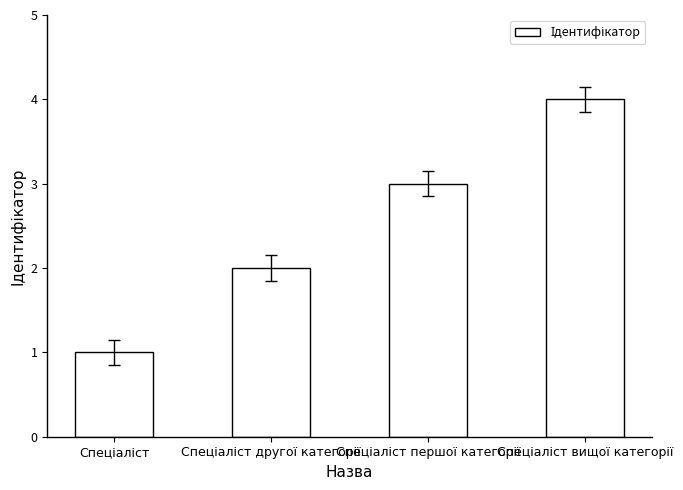

What is the sum of all values?

10